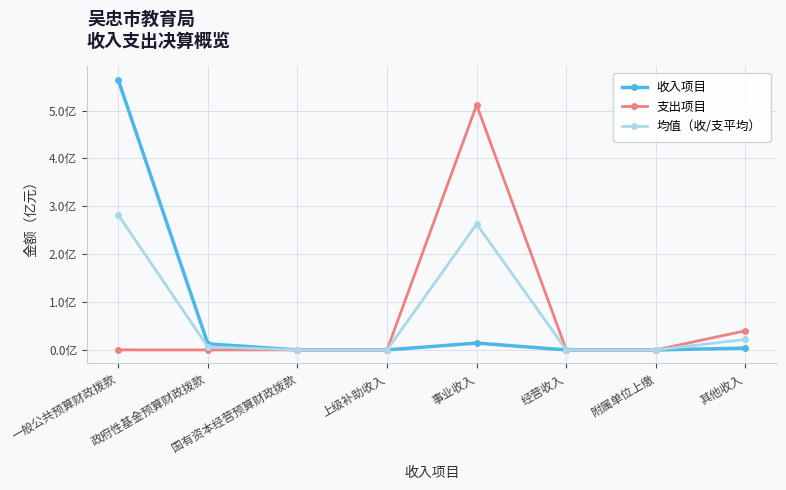

Does the chart have visible grid lines?

Yes